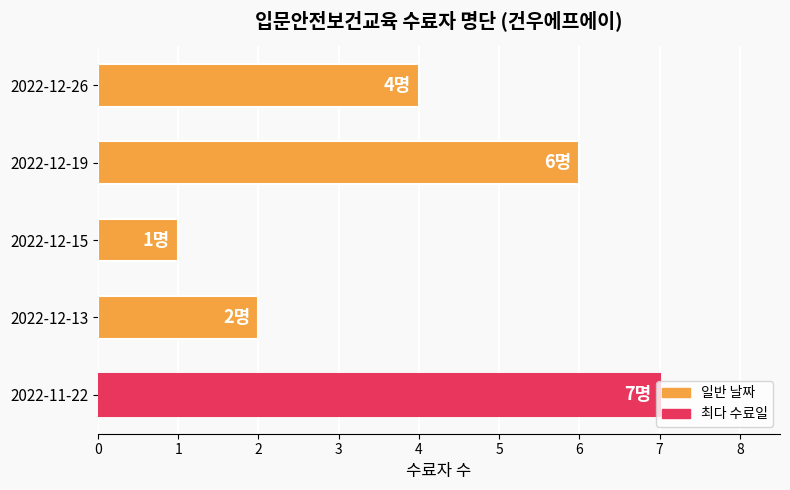

What is the sum of all values?

20